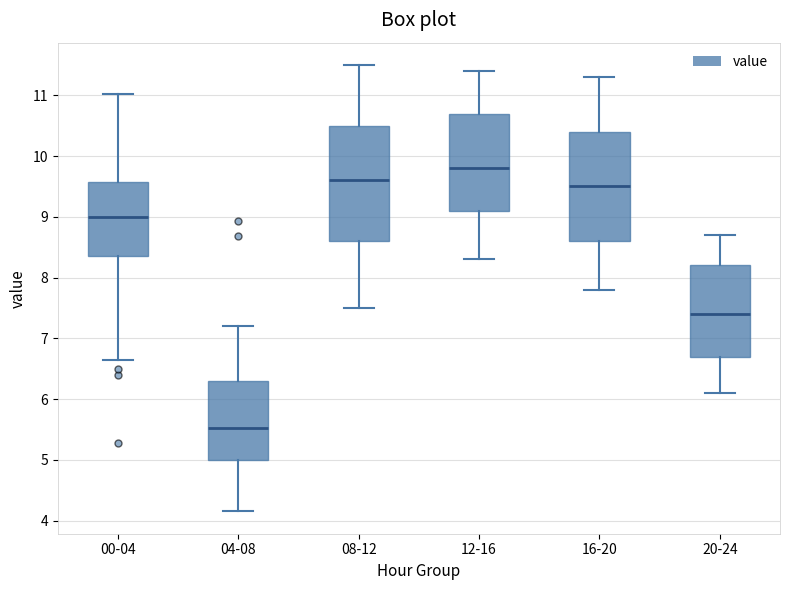

Which box has the highest median line?

12-16